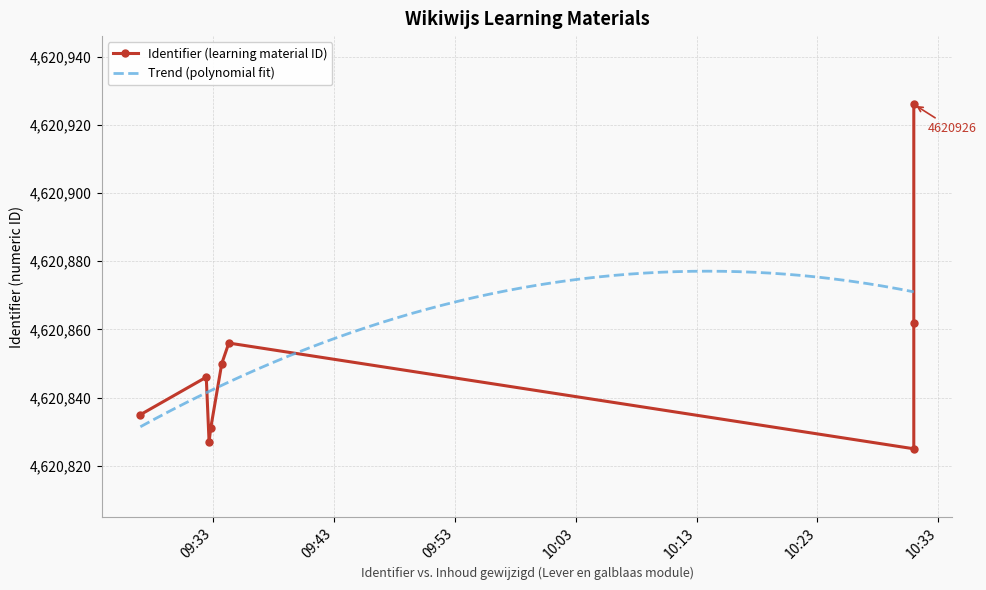

What is the lowest value of the Trend (polynomial fit) series?

4620831.4